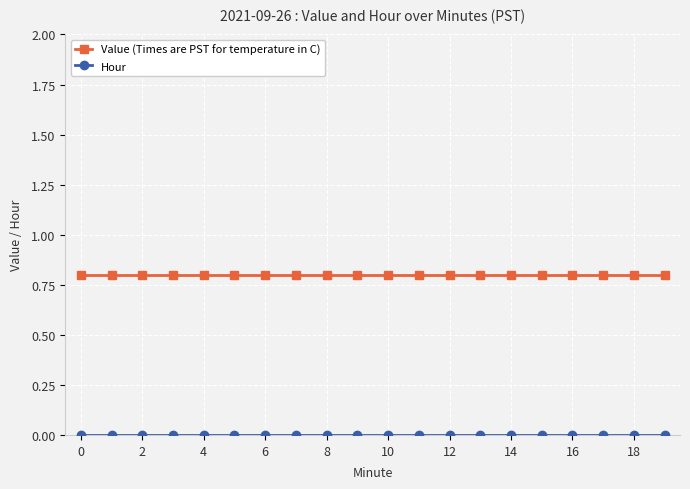

What is the value of the Value (Times are PST for temperature in C) point at the 4th from the left?

0.8